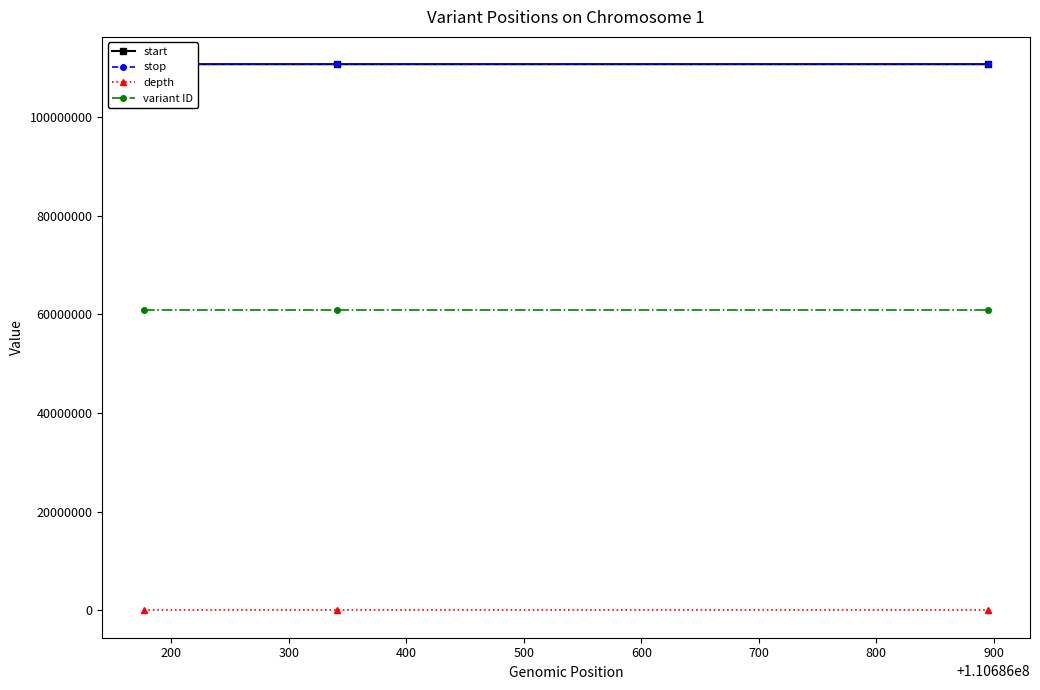

What is the spread (max minus min) of values at 200?

110686283